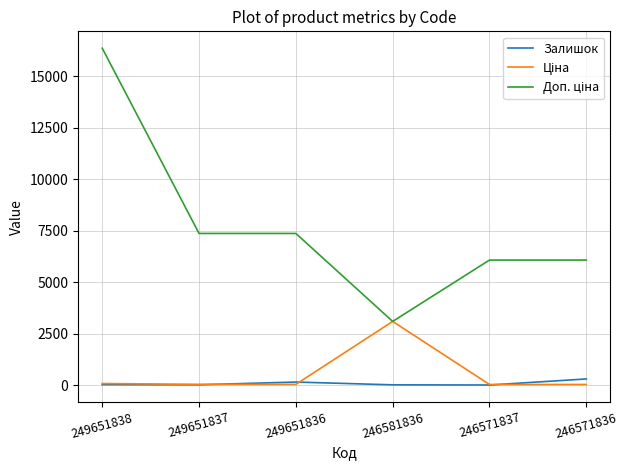

Which label corresponds to the largest value in the chart?

249651838